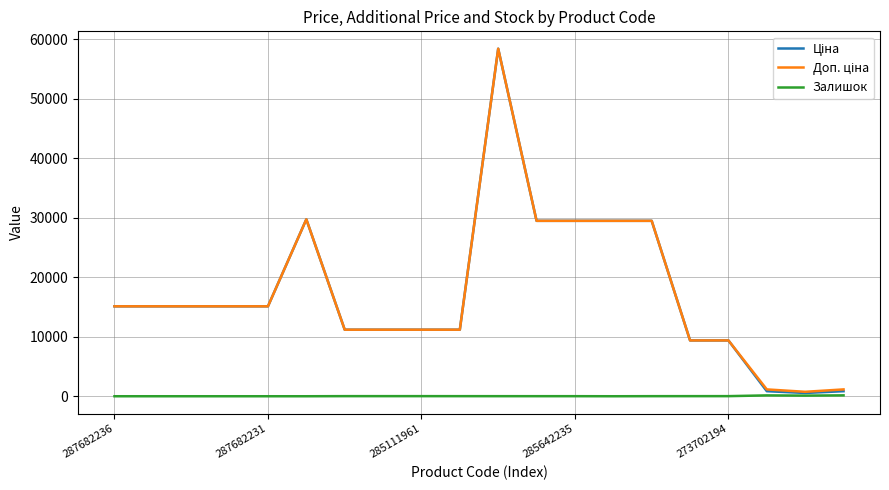

What is the maximum value shown in the chart?

58426.5